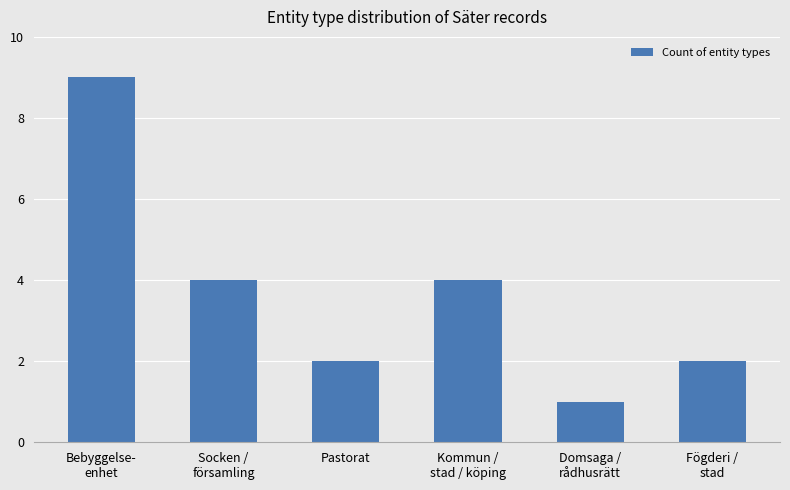

Reading right to left, list all the values displayed in this chart.

2	1	4	2	4	9